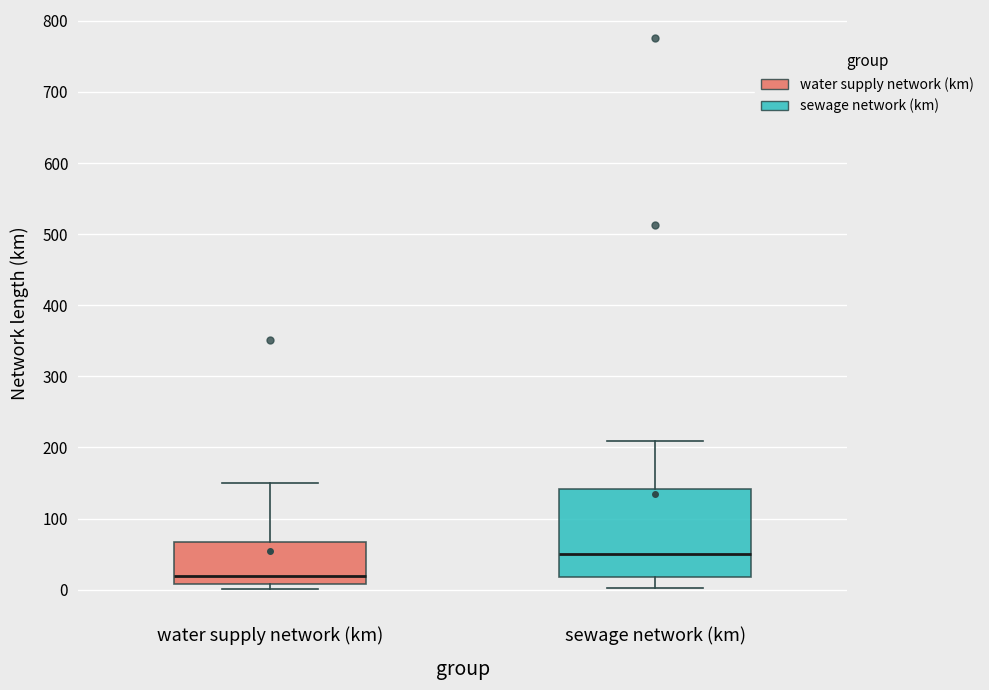

Which box is the tallest, from its lower edge to its upper edge?

sewage network (km)